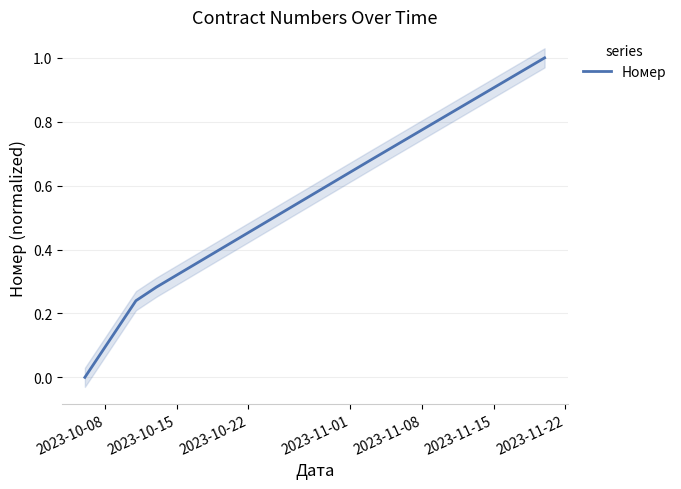

Reading left to right, list all the values displayed in this chart.

0.0	0.2	0.3	0.7	1.0